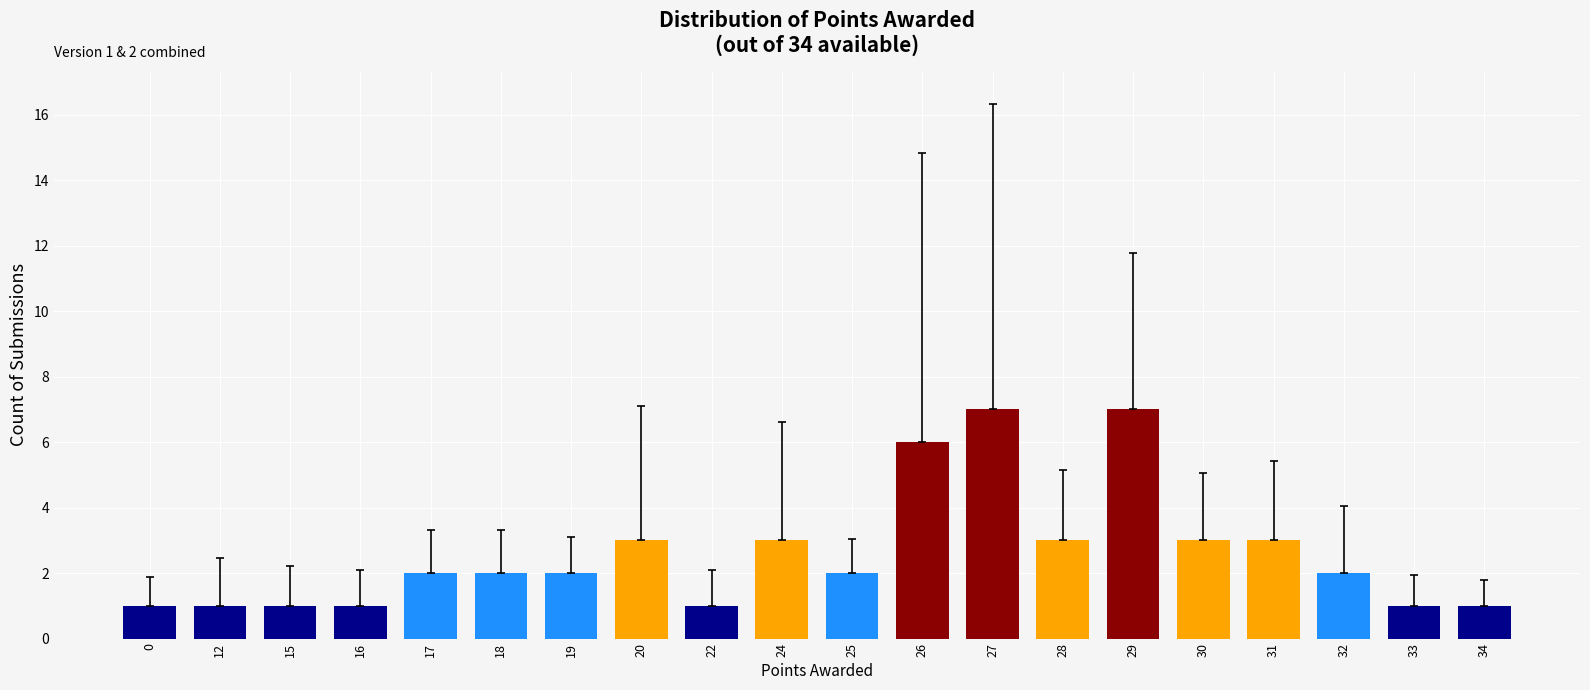

Read the value at 19.

2